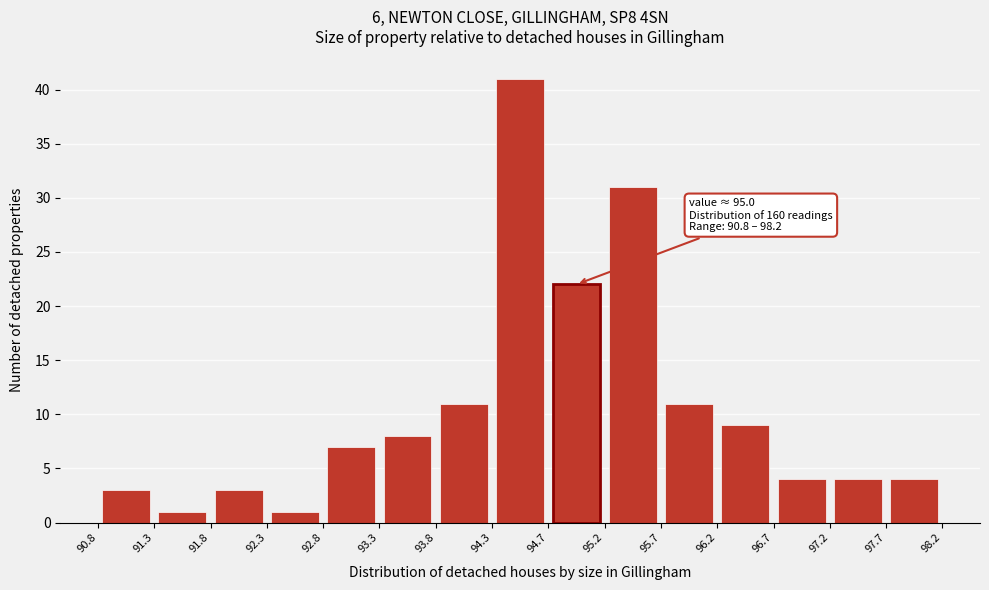

Which range on the x-axis has the tallest bar?

94.3 to 94.7